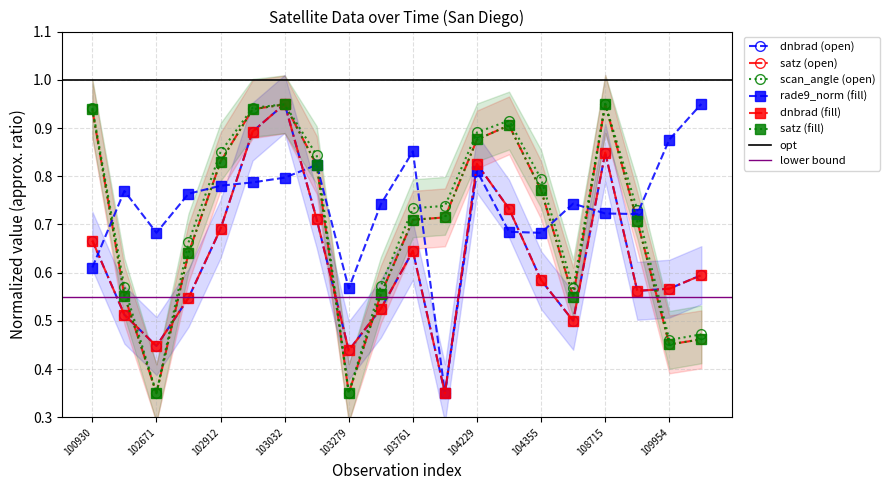

Reading right to left, extract all data points from this chart.

dnbrad: 110127=0.6	109954=0.6	109780=0.6	108715=0.8	108015=0.5	104355=0.6	104236=0.7	104229=0.8	104112=0.3	103761=0.6	103397=0.5	103279=0.4	103040=0.7	103032=0.9	102920=0.9	102912=0.7	102792=0.5	102671=0.4	102551=0.5	100930=0.7
satz: 110127=0.5	109954=0.5	109780=0.7	108715=0.9	108015=0.6	104355=0.8	104236=0.9	104229=0.9	104112=0.7	103761=0.7	103397=0.6	103279=0.4	103040=0.8	103032=0.9	102920=0.9	102912=0.8	102792=0.6	102671=0.3	102551=0.6	100930=0.9
scan_angle: 110127=0.5	109954=0.5	109780=0.7	108715=0.9	108015=0.6	104355=0.8	104236=0.9	104229=0.9	104112=0.7	103761=0.7	103397=0.6	103279=0.4	103040=0.8	103032=0.9	102920=0.9	102912=0.9	102792=0.7	102671=0.3	102551=0.6	100930=0.9
rade9_aggzone_norm: 110127=0.9	109954=0.9	109780=0.7	108715=0.7	108015=0.7	104355=0.7	104236=0.7	104229=0.8	104112=0.3	103761=0.9	103397=0.7	103279=0.6	103040=0.8	103032=0.8	102920=0.8	102912=0.8	102792=0.8	102671=0.7	102551=0.8	100930=0.6